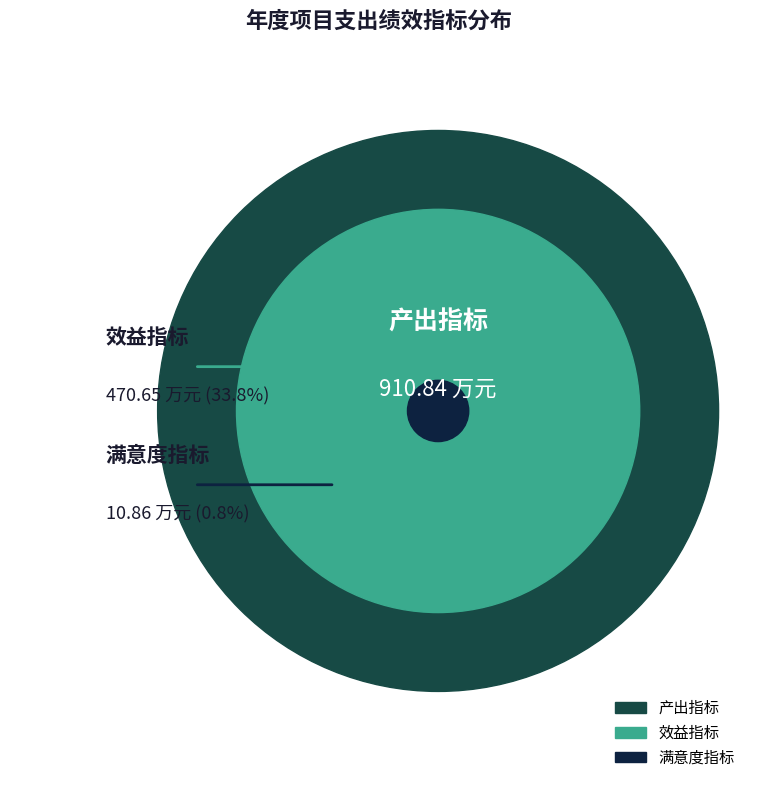

Rank the categories by value from lowest to highest.

满意度指标, 效益指标, 产出指标